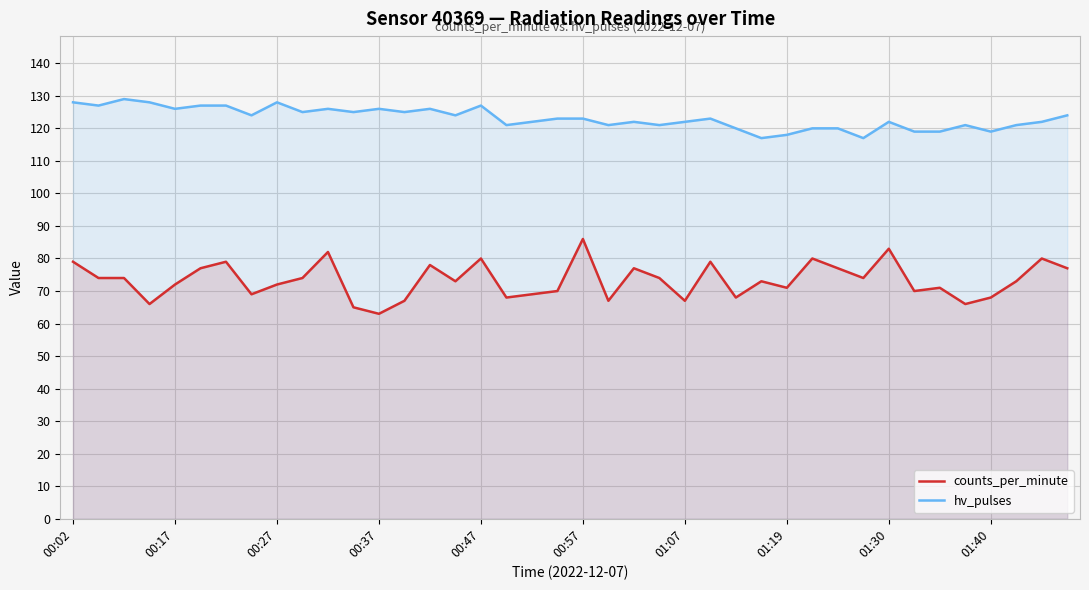

Where does the hv_pulses series first go above 123?

00:02